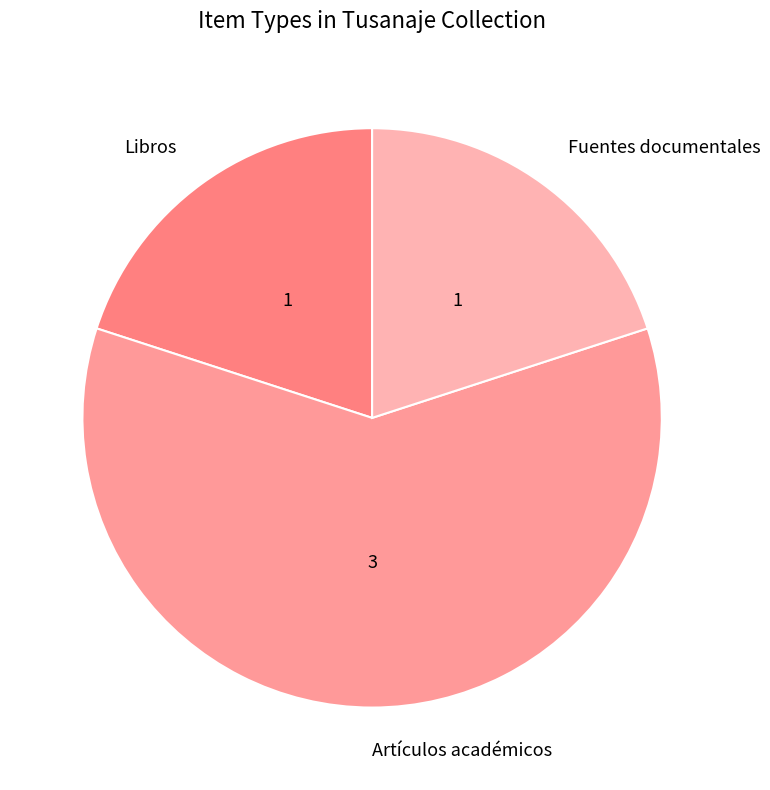

How many slices are in this pie chart?

3